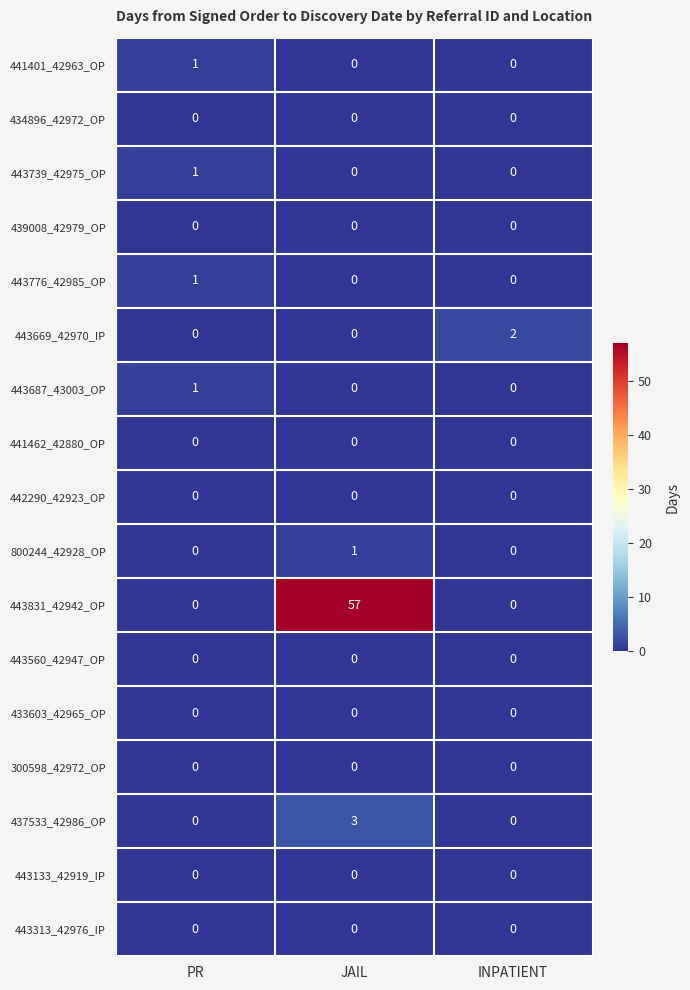

What is the difference between the maximum and second lowest values in the 437533_42986_OP series?

3